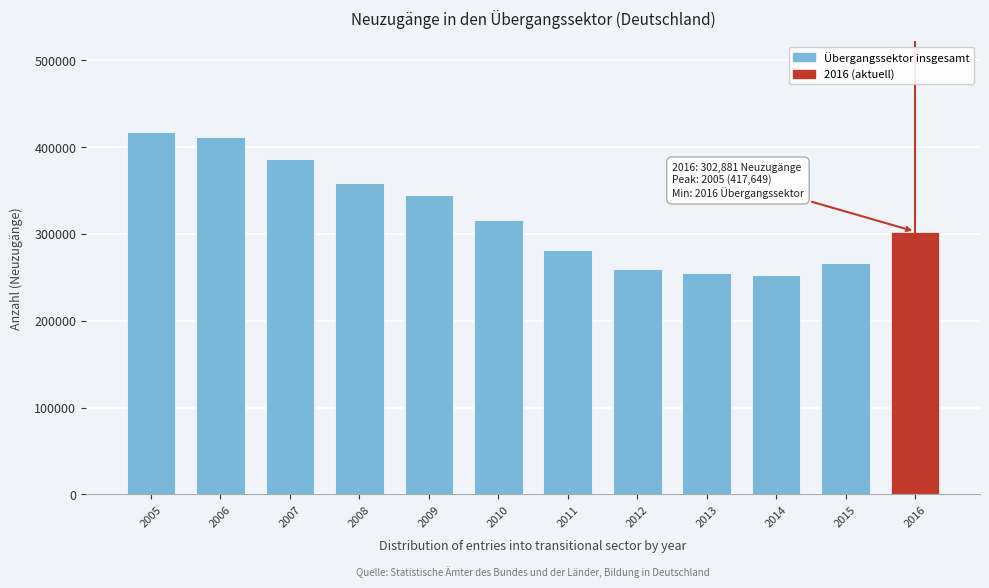

Reading left to right, what are all the values shown in this chart?

2005=417649	2006=412083	2007=386864	2008=358969	2009=344515	2010=316494	2011=281662	2012=259727	2013=255401	2014=252670	2015=266194	2016=302881